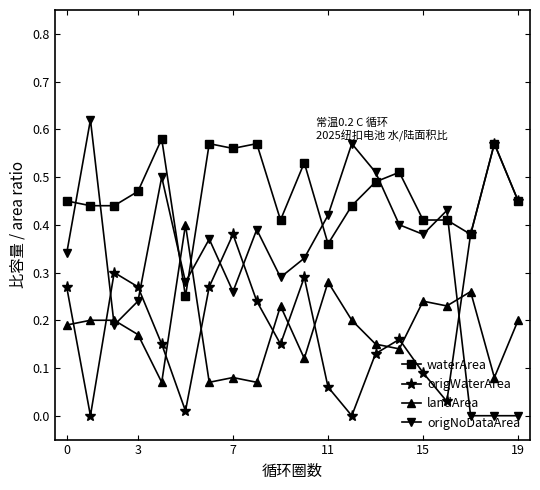

Which series has the largest range (max minus min)?

origNoDataArea